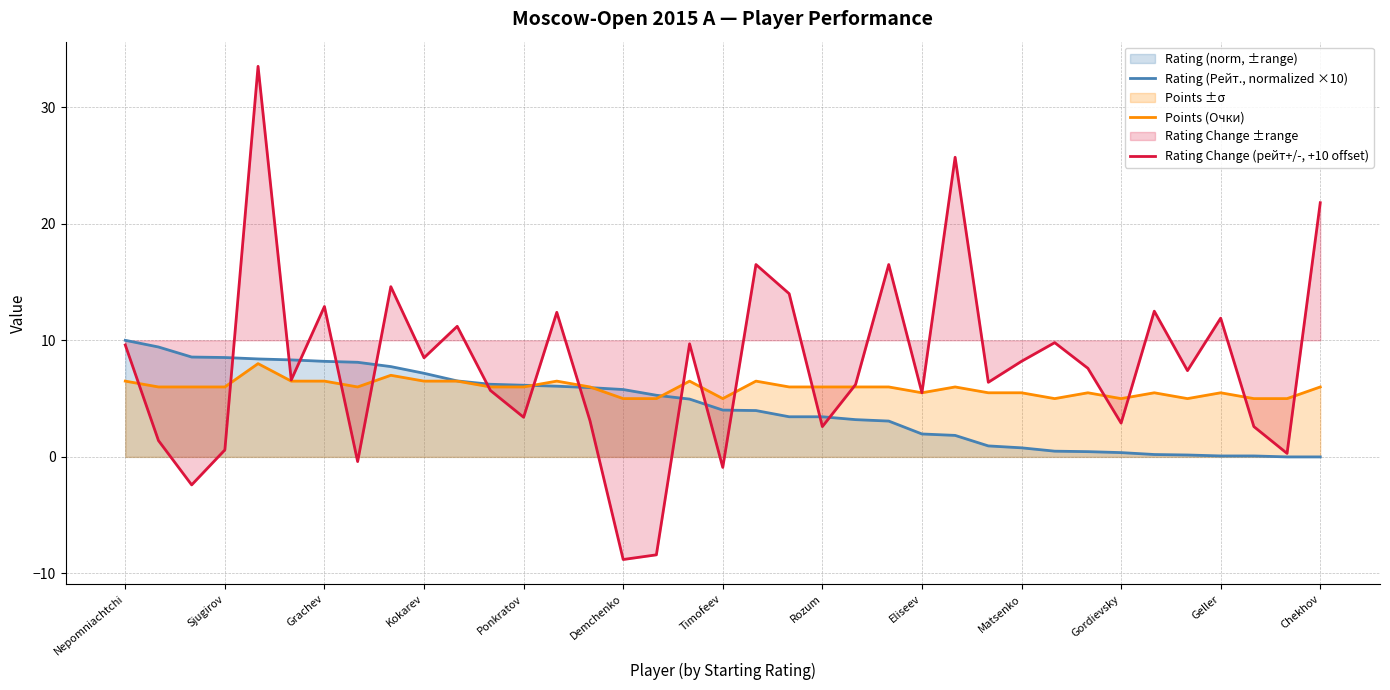

What is the value of the Rating (Рейт., normalized ×10) point at the 31st from the left?

0.4